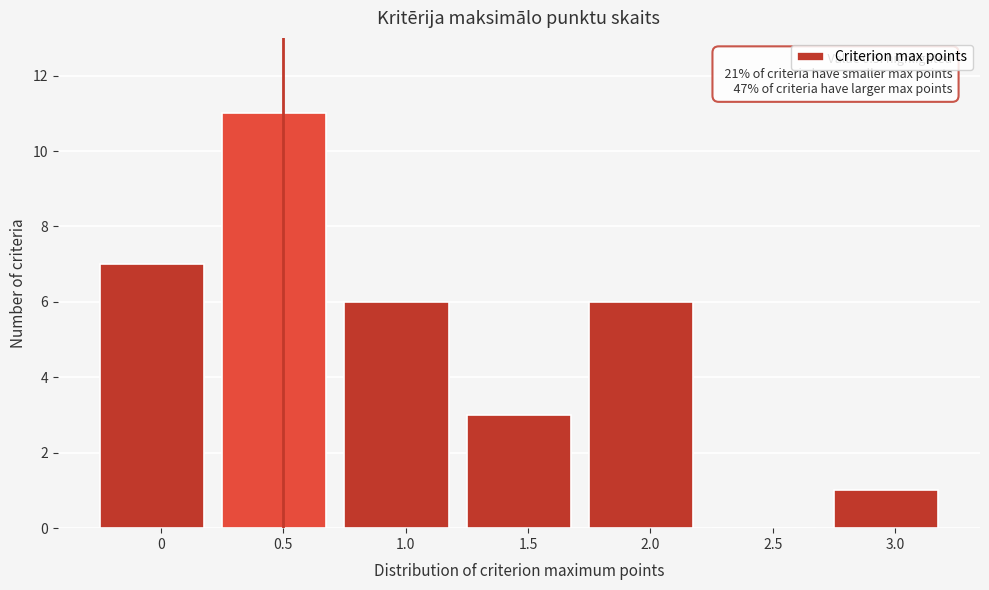

Reading left to right, extract all data points from this chart.

0=7	0.5=11	1.0=6	1.5=3	2.0=6	2.5=0	3.0=1